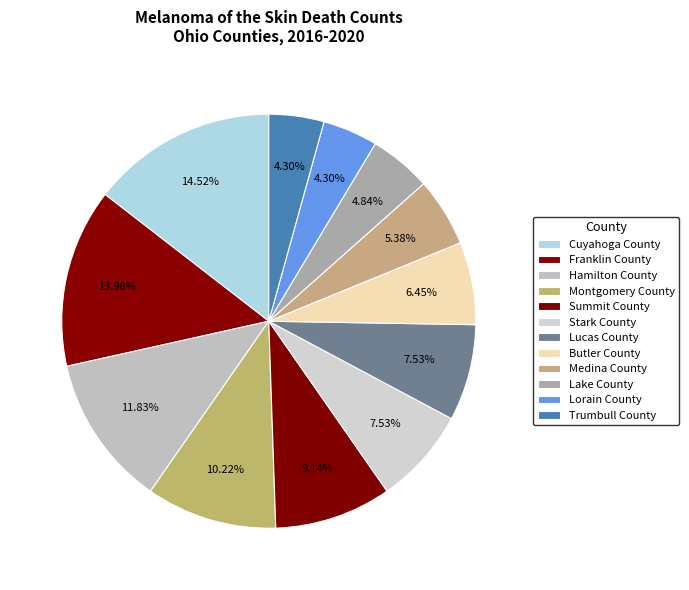

Count the number of slices in the pie.

12